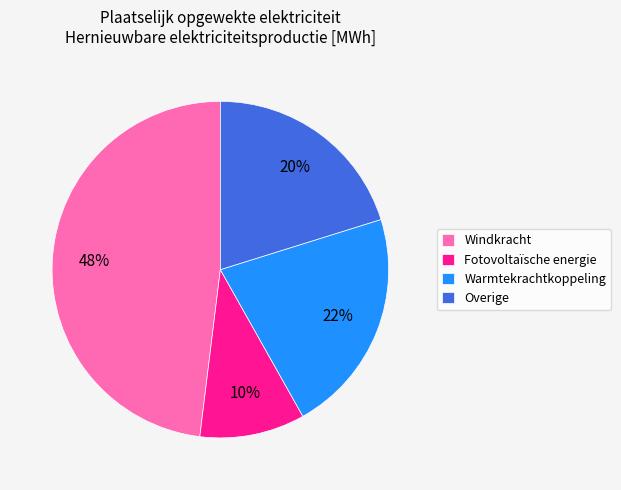

Is Overige the majority of the pie?

No